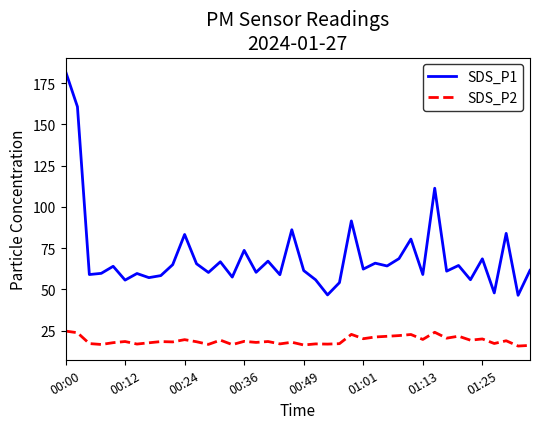

Rank the series by their average value, from highest to lowest.

SDS_P1, SDS_P2